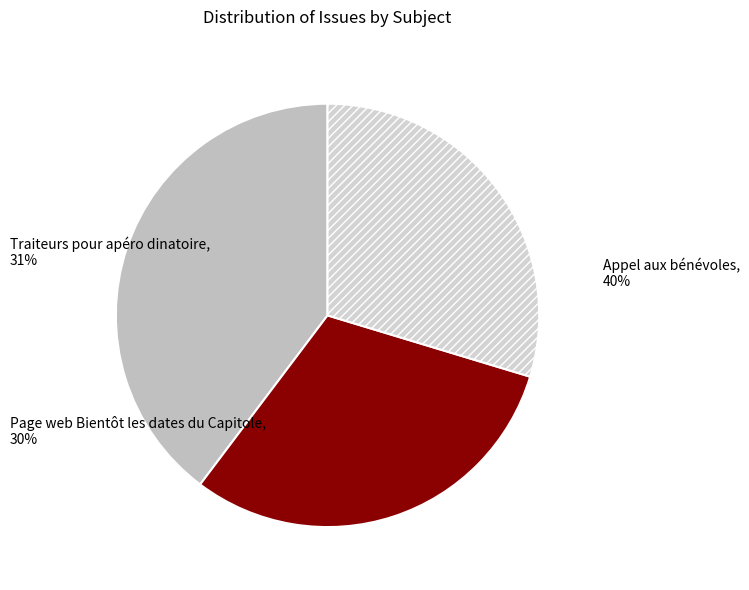

What is the ratio of the value at Appel aux bénévoles to the value at Traiteurs pour apéro dinatoire?

1.3